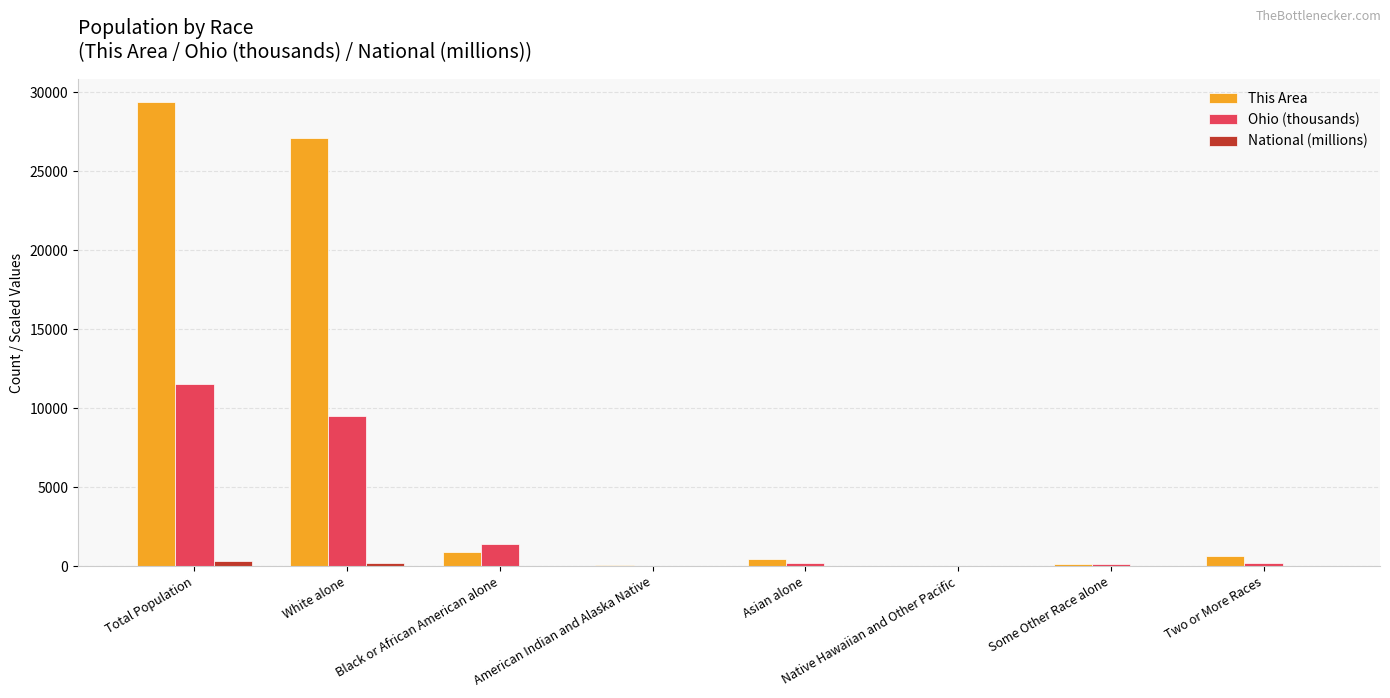

What is the approximate value of National (millions) at American Indian and Alaska Native?

2.9